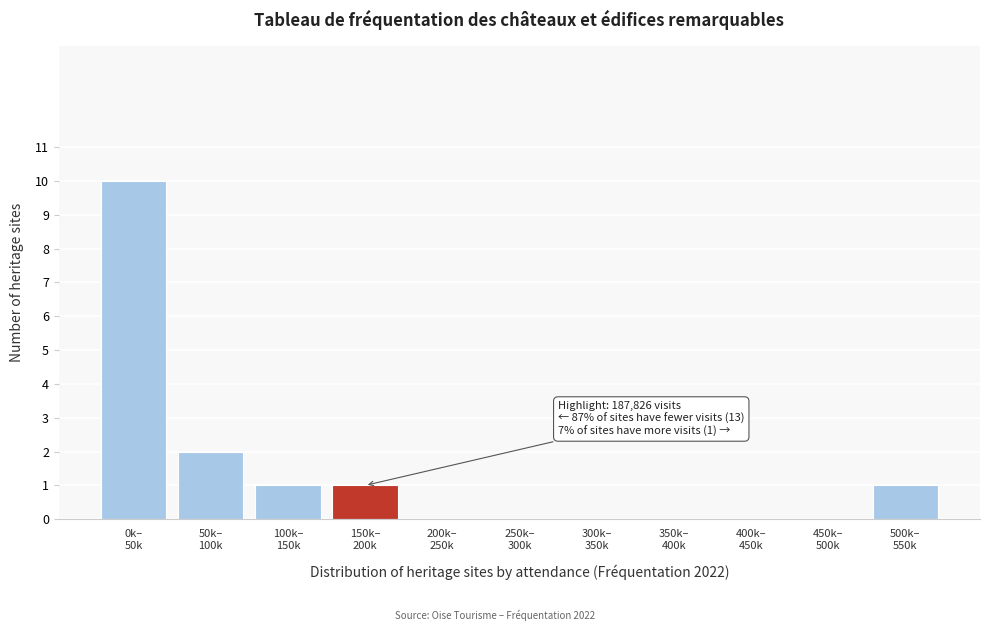

What is the maximum value shown in the chart?

10